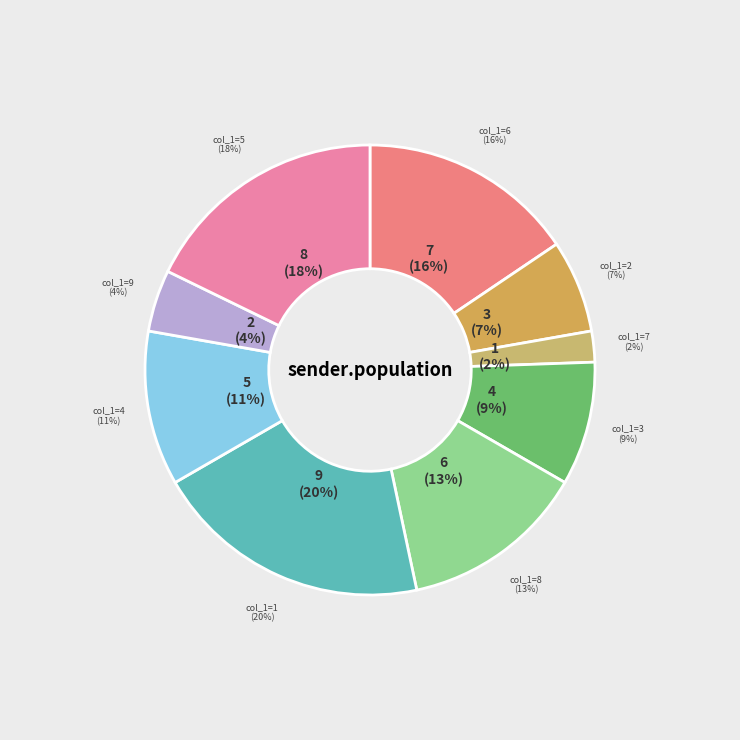

What is the change in value from 2 to 5?

+5